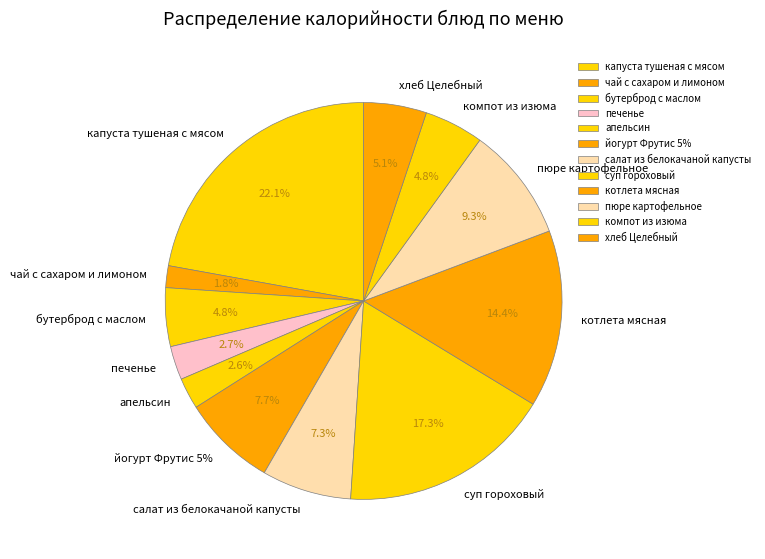

What percentage is the чай с сахаром и лимоном slice, to the nearest percent?

2%